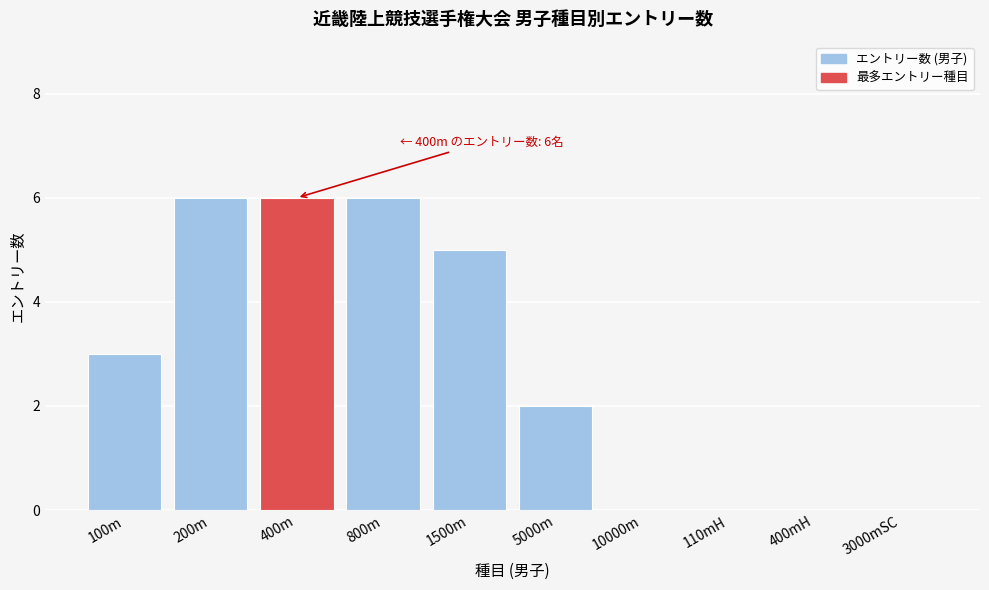

Reading left to right, list all the values displayed in this chart.

100m=3	200m=6	400m=6	800m=6	1500m=5	5000m=2	10000m=0	110mH=0	400mH=0	3000mSC=0